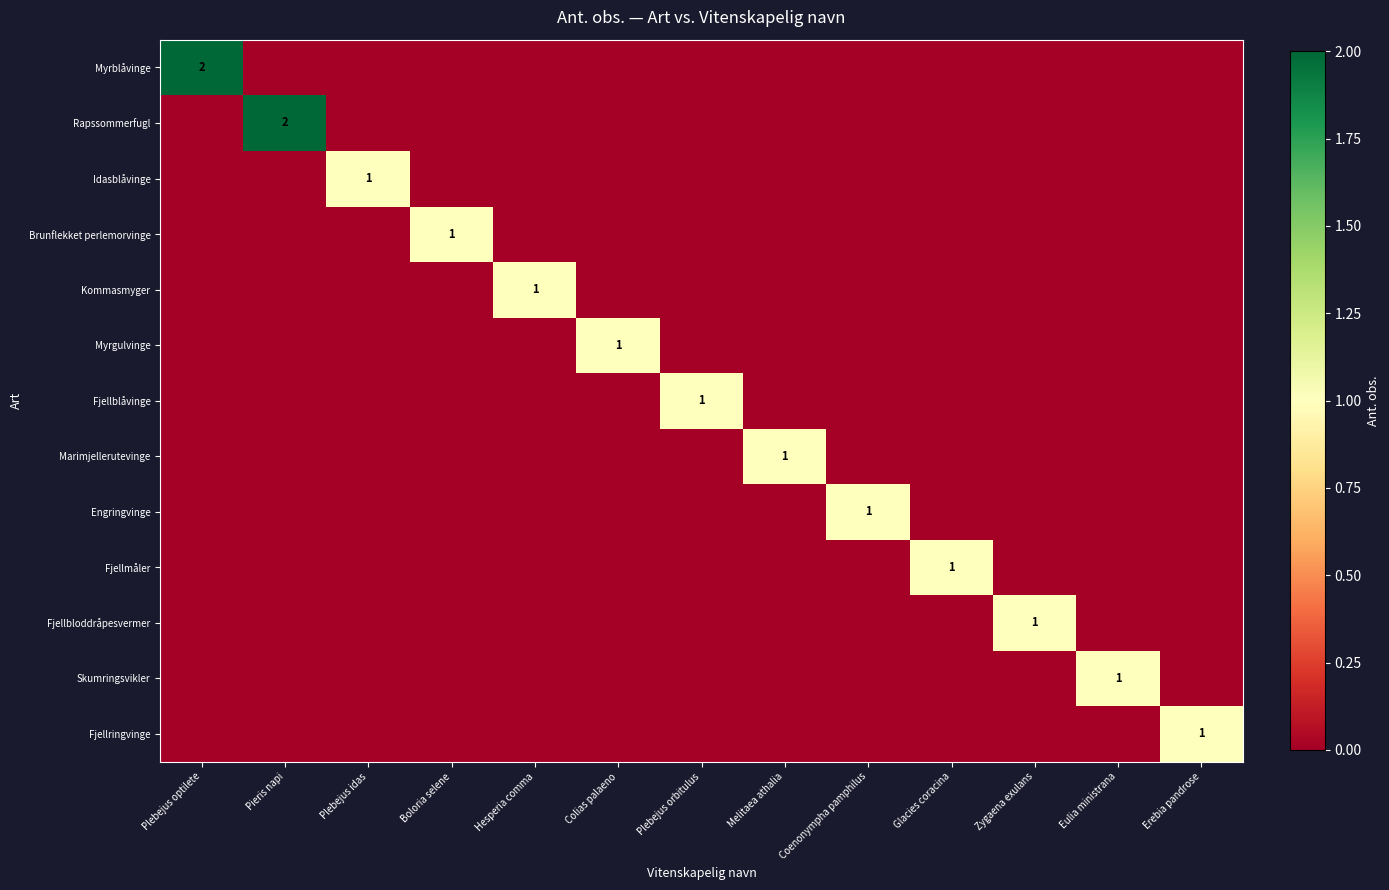

How many positive values does the Myrblåvinge series have?

1